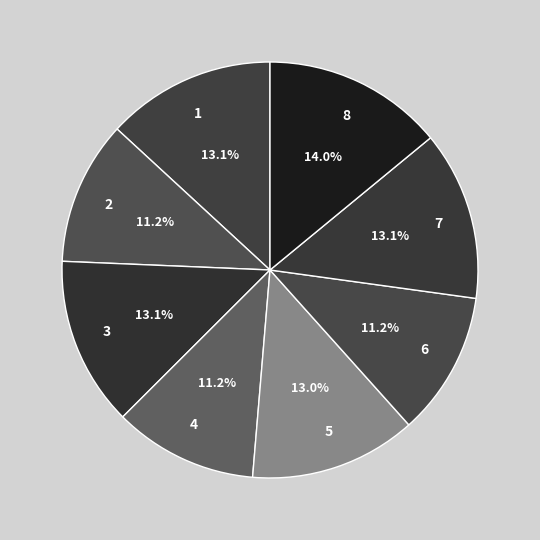

To the nearest percent, what is the difference between the largest and smallest slice percentages?

3%